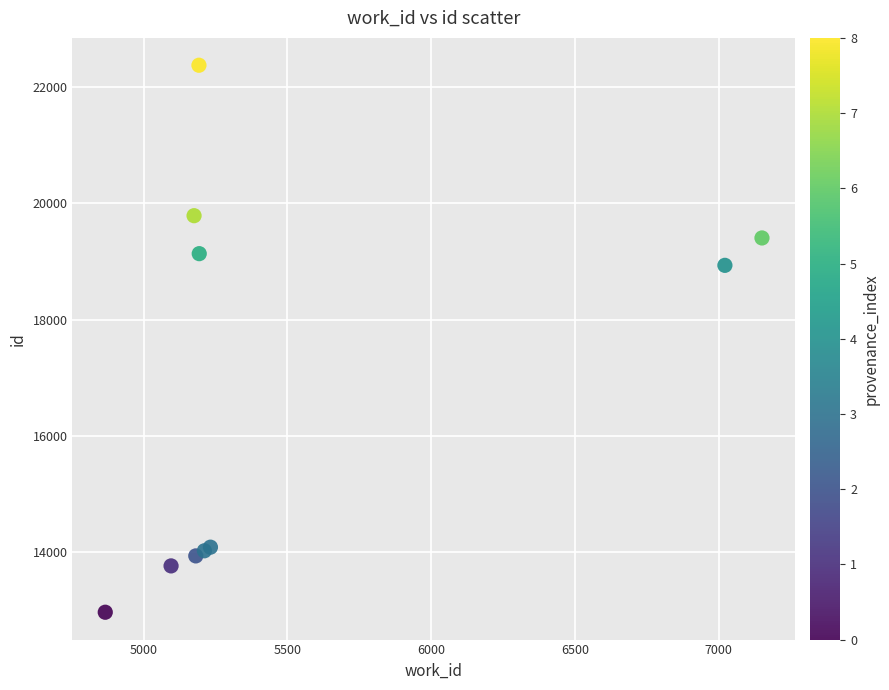

What Y value in the scatter plot is closest to 17673?

18936